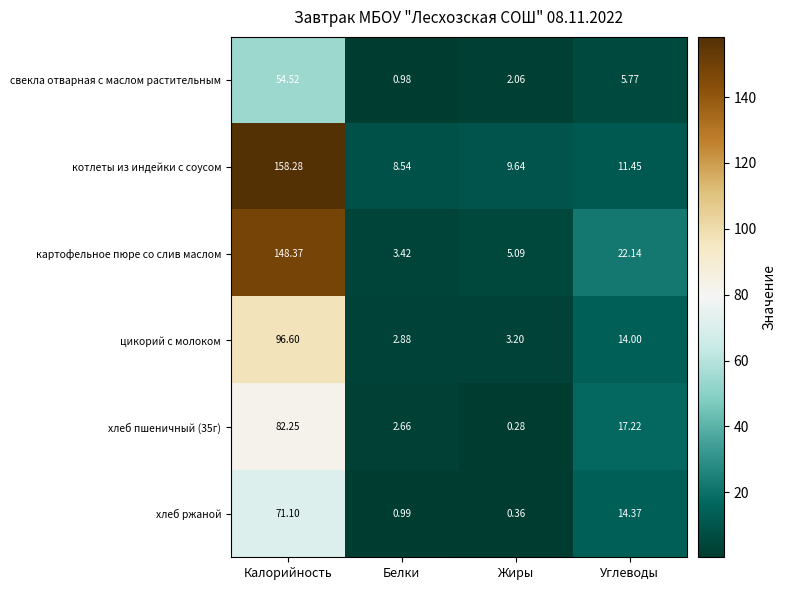

Between Калорийность and Углеводы, which series saw the biggest shift?

котлеты из индейки с соусом